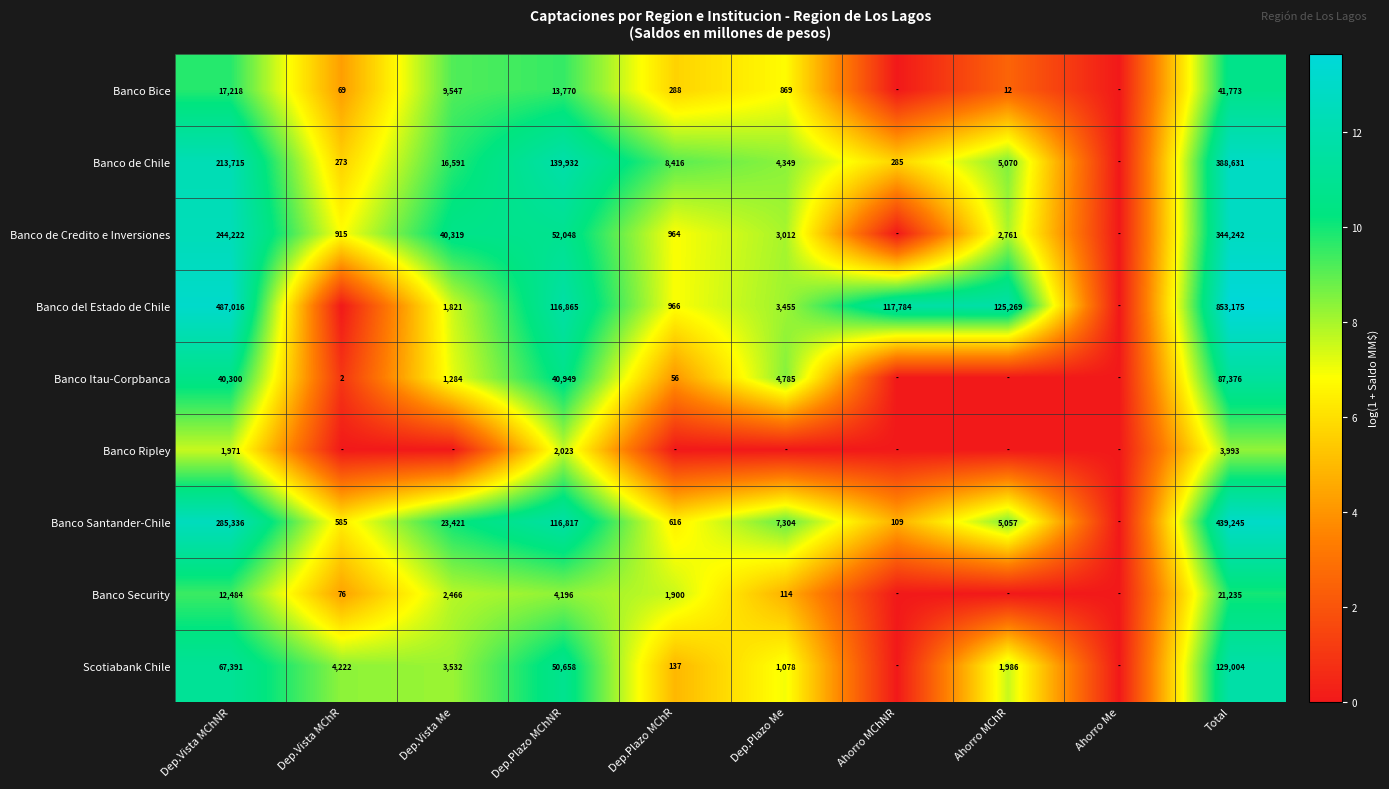

At how many categories does at least one series exceed 3?

9